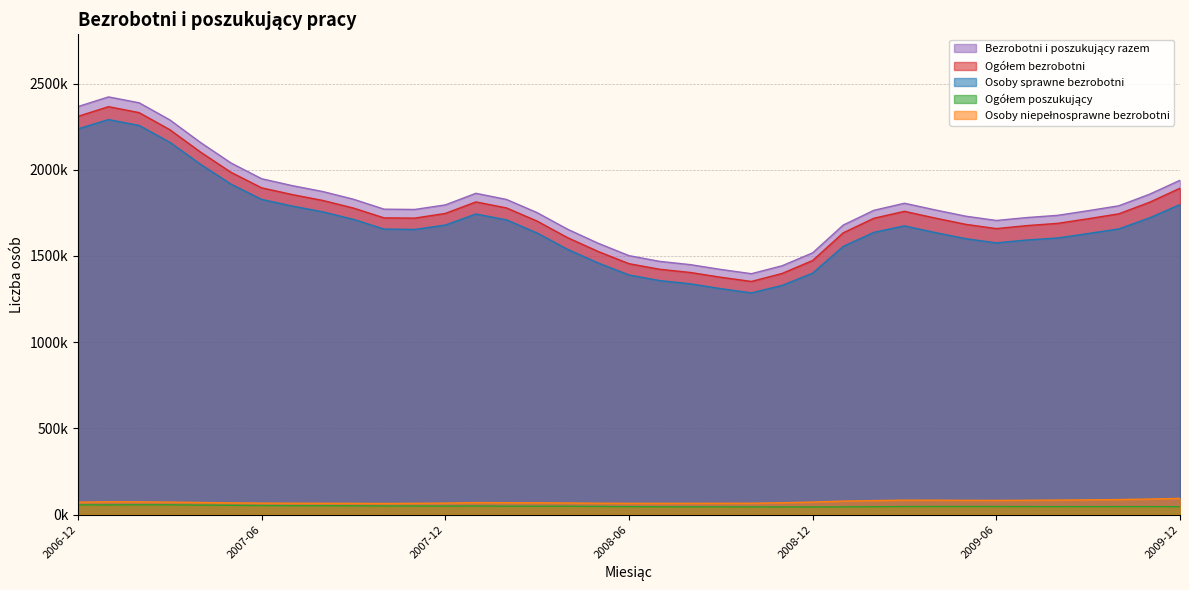

What is the total value across all series at 2008-01?

5540092